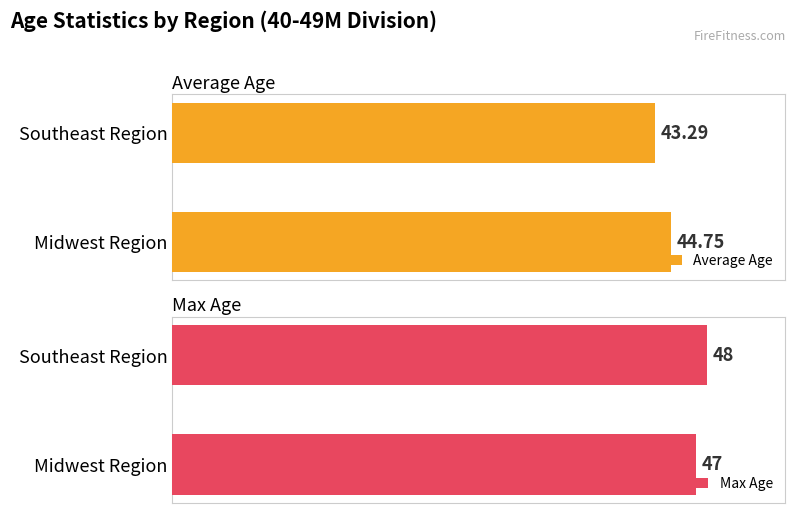

List the labels in order of Average Age value, largest first.

Midwest Region, Southeast Region